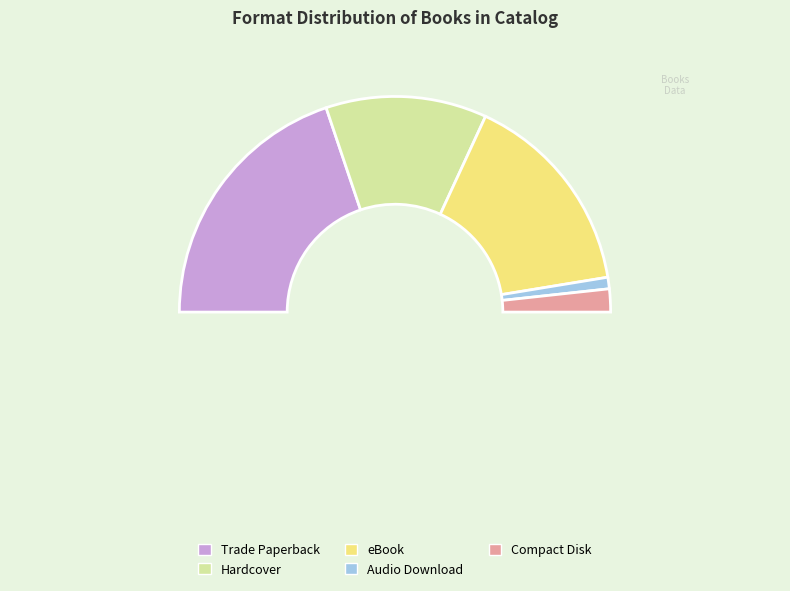

Which slice is the largest?

Trade Paperback